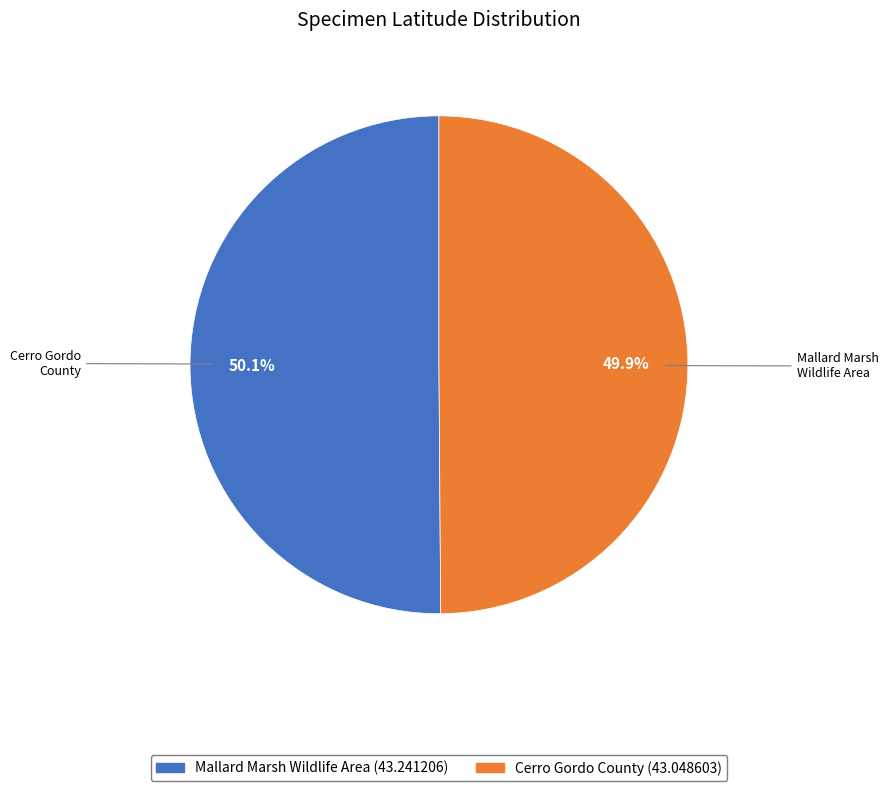

Is it true that Mallard Marsh Wildlife Area (43.241206) is 50% of the pie?

True